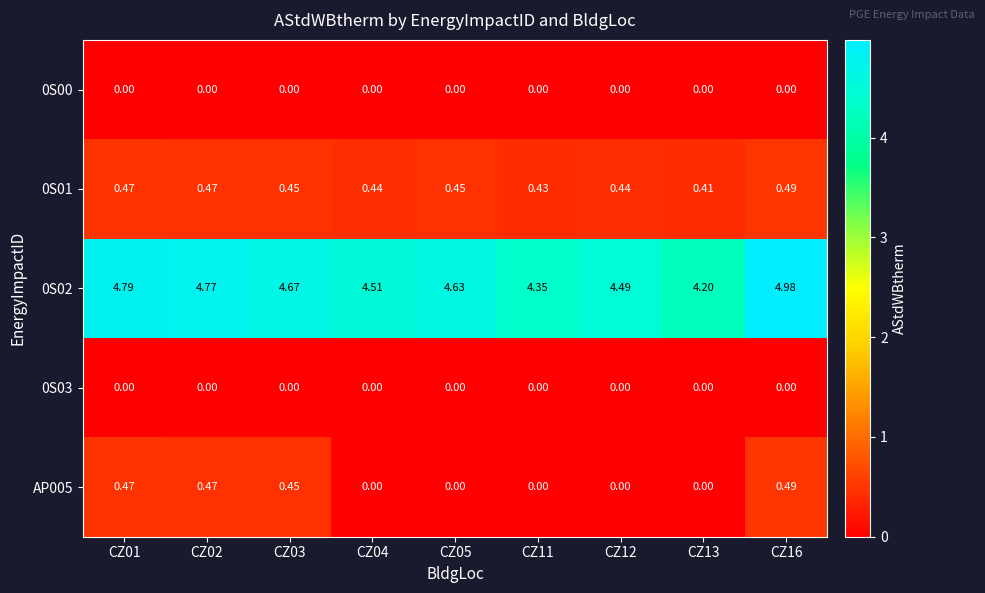

At which category is the sum across all series the highest?

CZ16